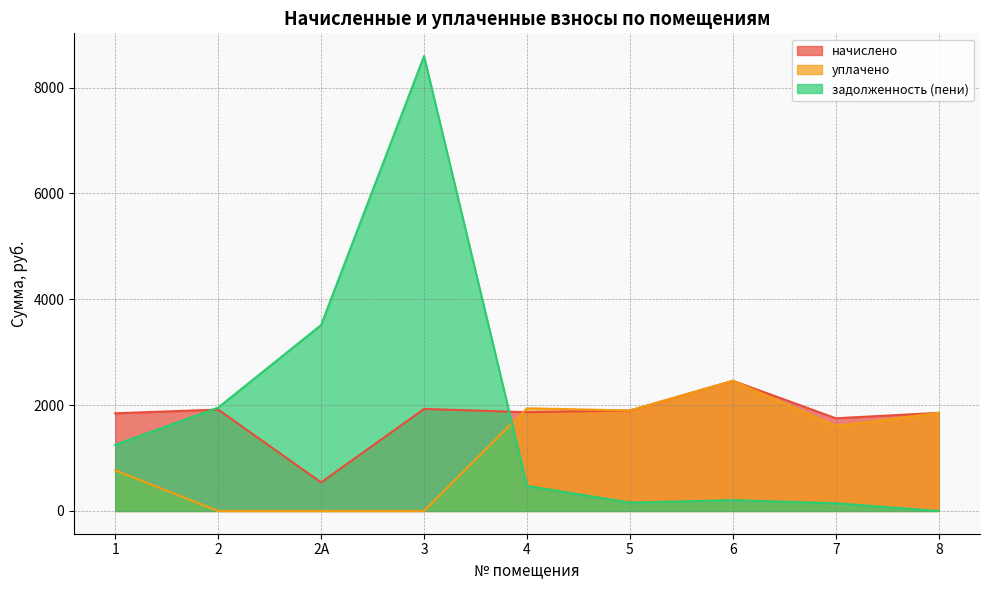

List the labels in order of начислено value, largest first.

6, 3, 2, 5, 4, 8, 1, 7, 2А